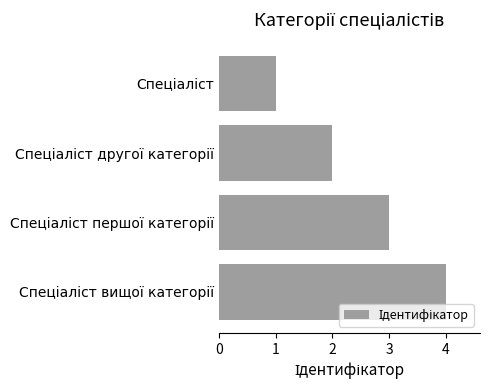

How many bars are there in total?

4